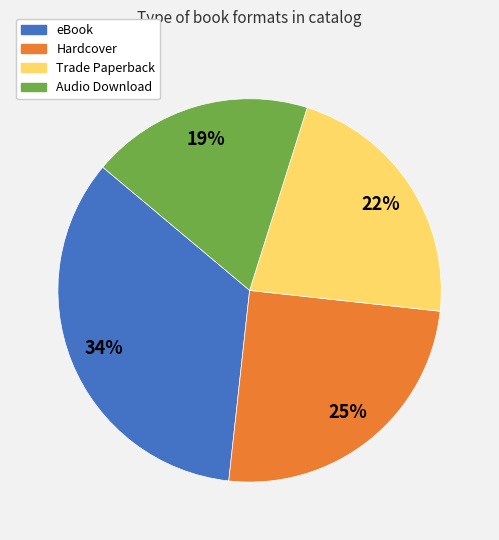

To the nearest percent, what percentage of the pie is Audio Download?

19%